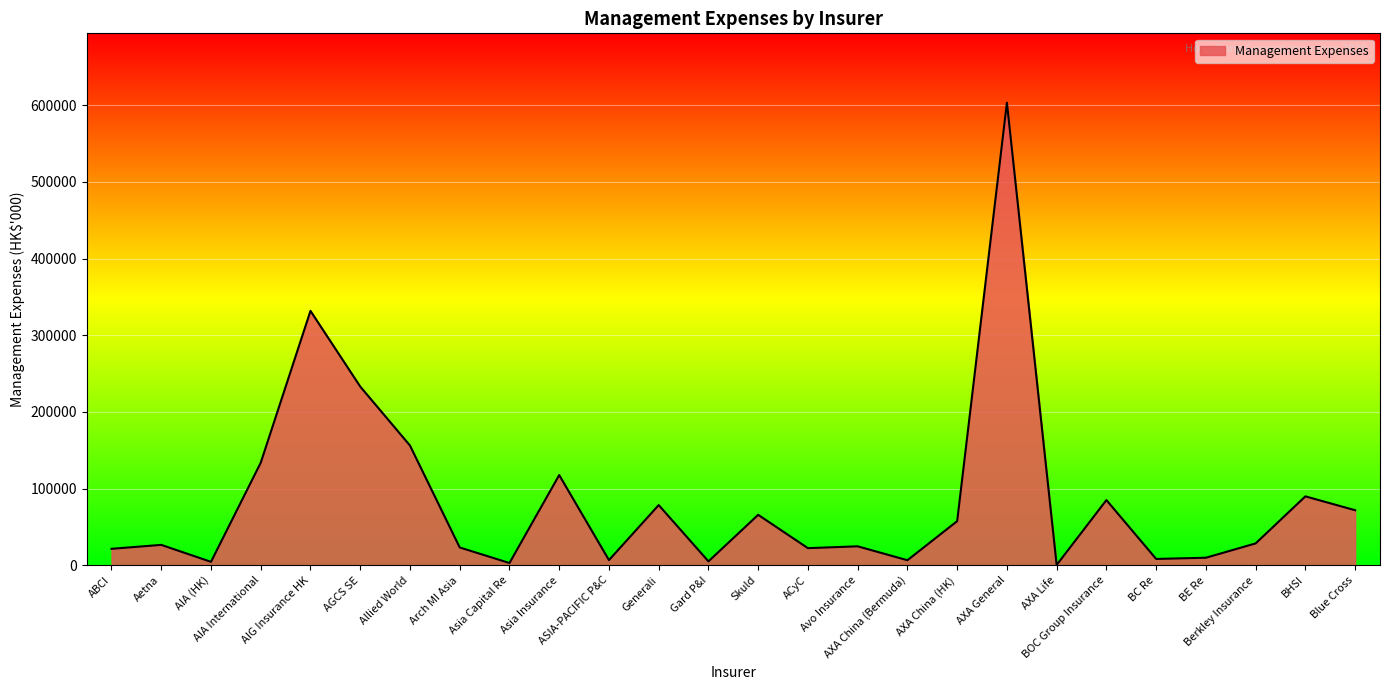

What is the maximum value shown in the chart?

603281